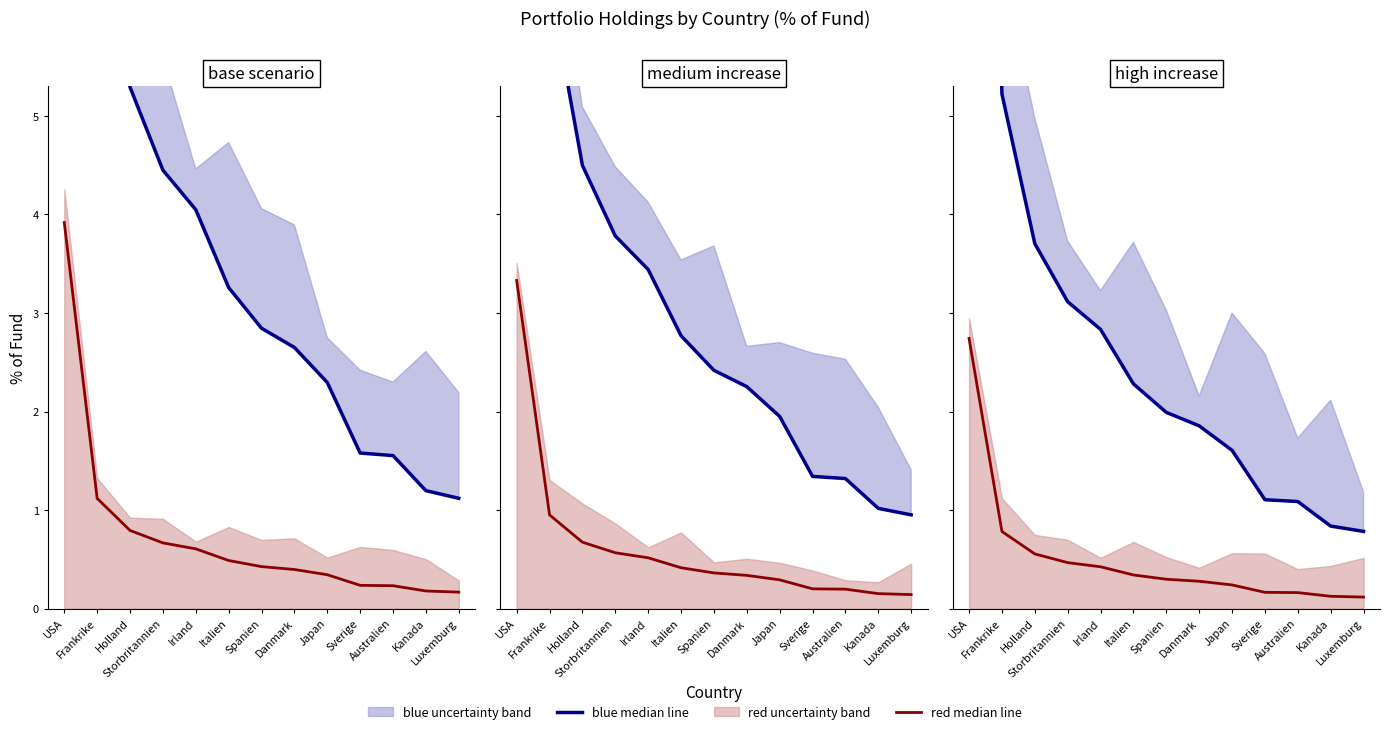

What is the total value across all series at Italien?

2.6